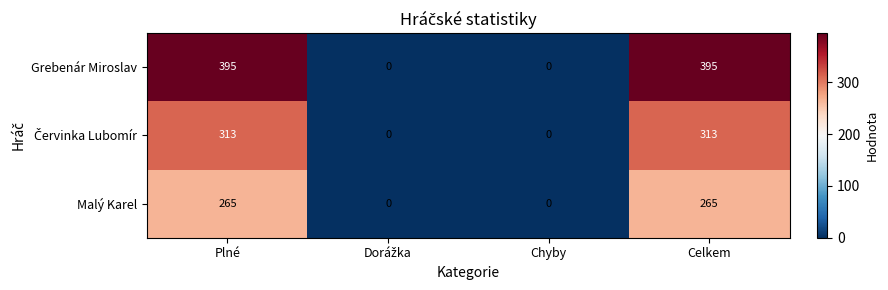

What is the total value across all series at Celkem?

973